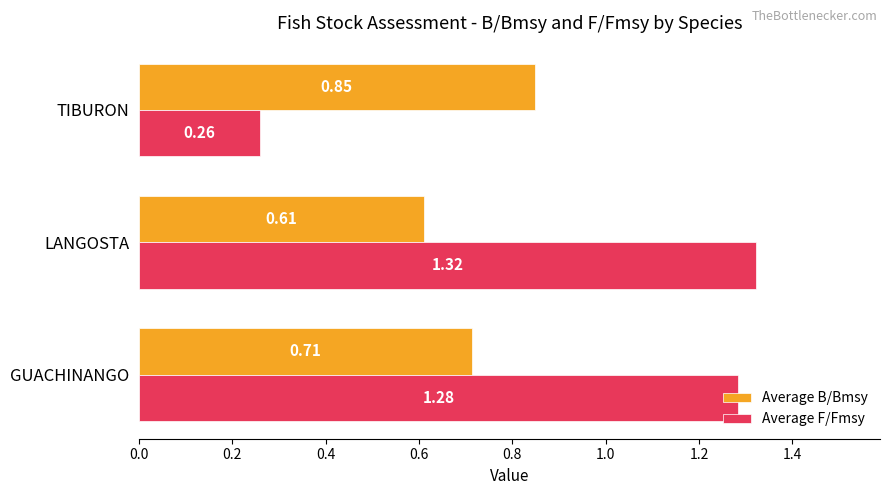

At which label is Average B/Bmsy closest to 0?

LANGOSTA